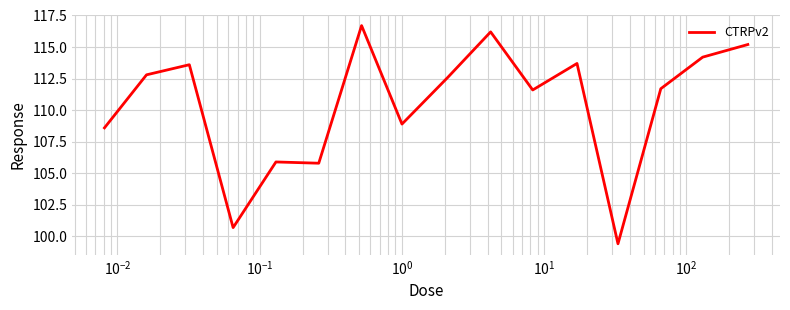

What is the smallest value displayed?

99.4